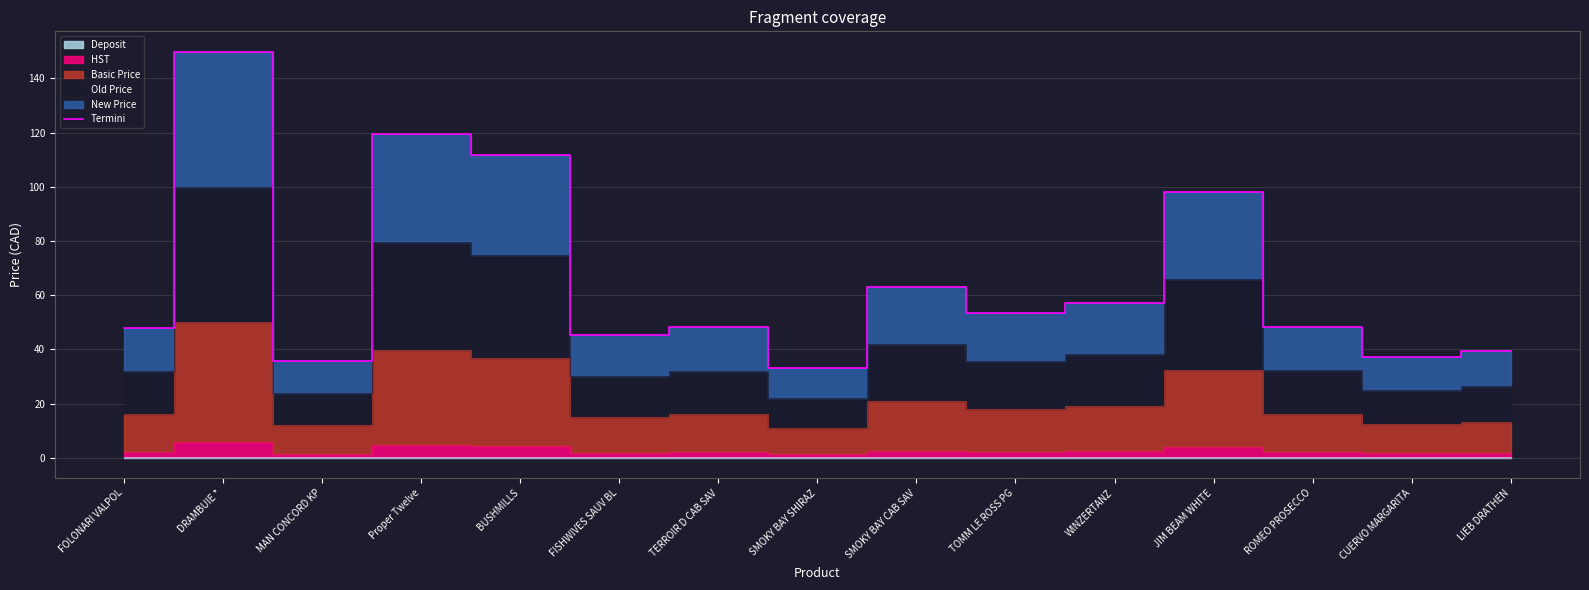

What position from the left is WINZERTANZ?

11